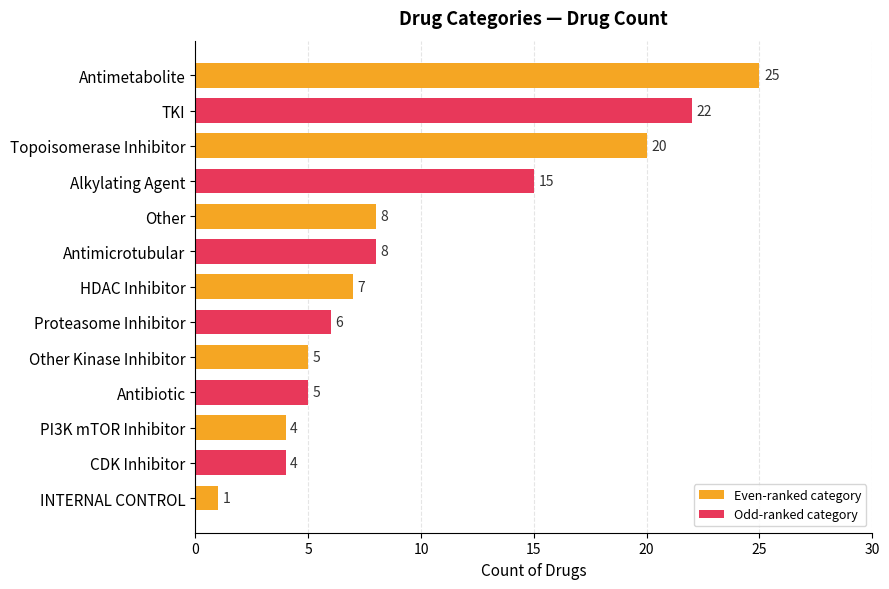

What is the difference between the values at HDAC Inhibitor and PI3K mTOR Inhibitor?

3